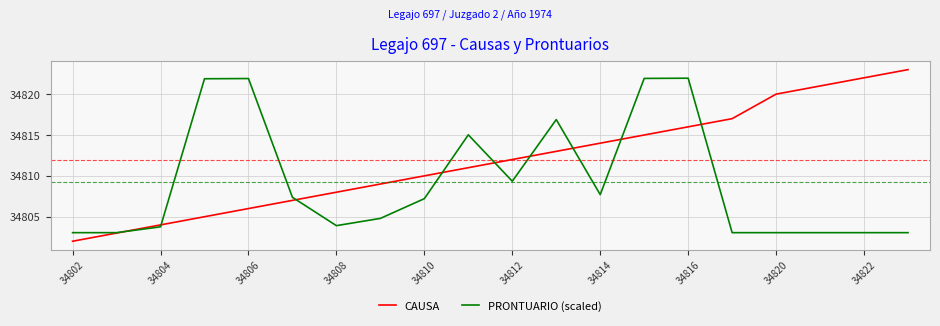

List the series in order of their overall mean, lowest first.

PRONTUARIO (scaled), CAUSA